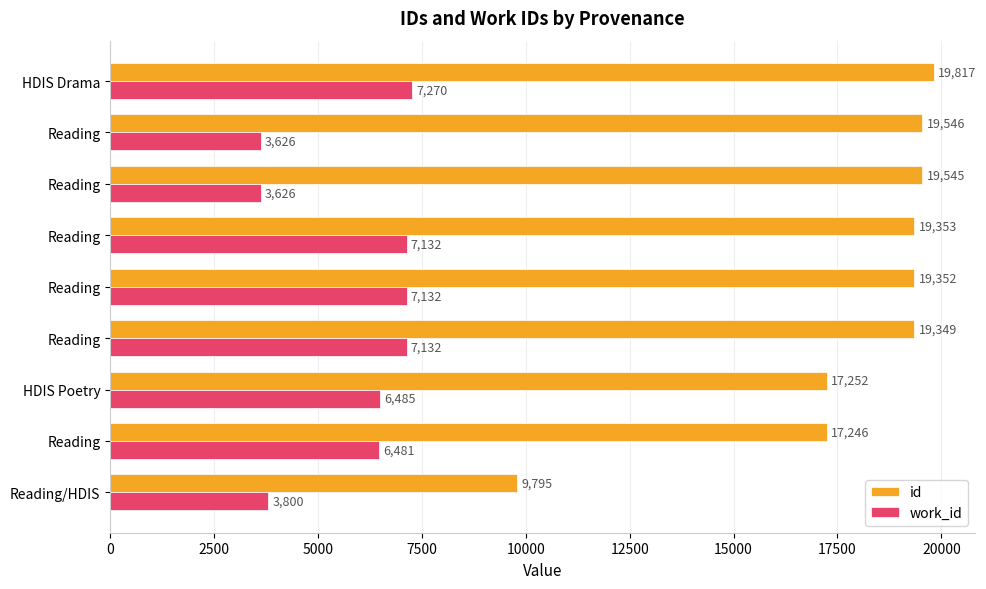

How many distinct data groups are displayed?

2